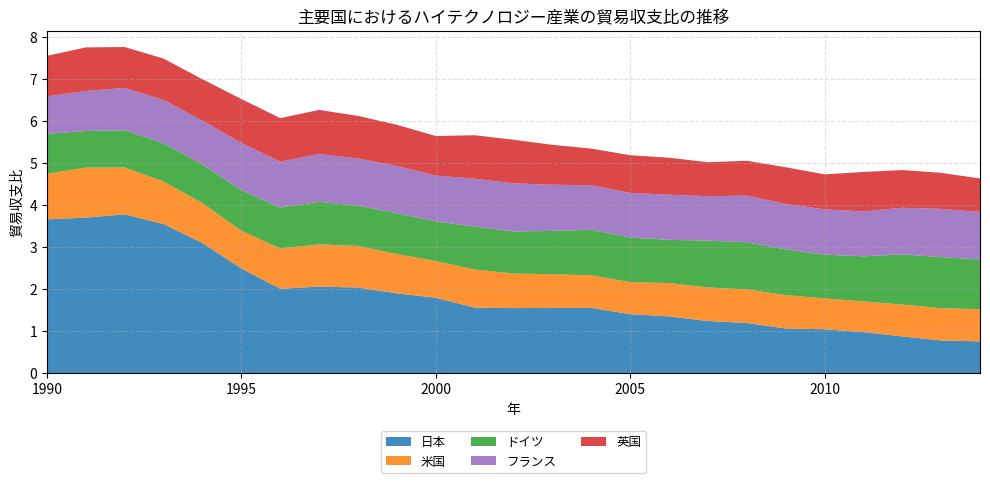

Reading left to right, transcribe all the data shown in this chart.

日本: 3.7	3.7	3.8	3.5	3.1	2.5	2.0	2.1	2.0	1.9	1.8	1.6	1.5	1.6	1.6	1.4	1.4	1.2	1.2	1.1	1.0	1.0	0.9	0.8	0.8
米国: 1.1	1.2	1.1	1.0	1.0	0.9	1.0	1.0	1.0	0.9	0.9	0.9	0.8	0.8	0.8	0.8	0.8	0.8	0.8	0.8	0.7	0.7	0.8	0.8	0.8
ドイツ: 1.0	0.9	0.9	0.9	0.9	1.0	1.0	1.0	1.0	1.0	0.9	1.0	1.0	1.0	1.1	1.1	1.0	1.1	1.1	1.1	1.0	1.1	1.2	1.2	1.2
フランス: 0.9	1.0	1.0	1.0	1.0	1.1	1.1	1.1	1.1	1.1	1.1	1.1	1.1	1.1	1.1	1.1	1.1	1.1	1.1	1.1	1.1	1.1	1.1	1.1	1.1
英国: 1.0	1.0	1.0	1.0	1.0	1.0	1.0	1.0	1.0	1.0	0.9	1.0	1.0	1.0	0.9	0.9	0.9	0.8	0.8	0.9	0.8	0.9	0.9	0.9	0.8